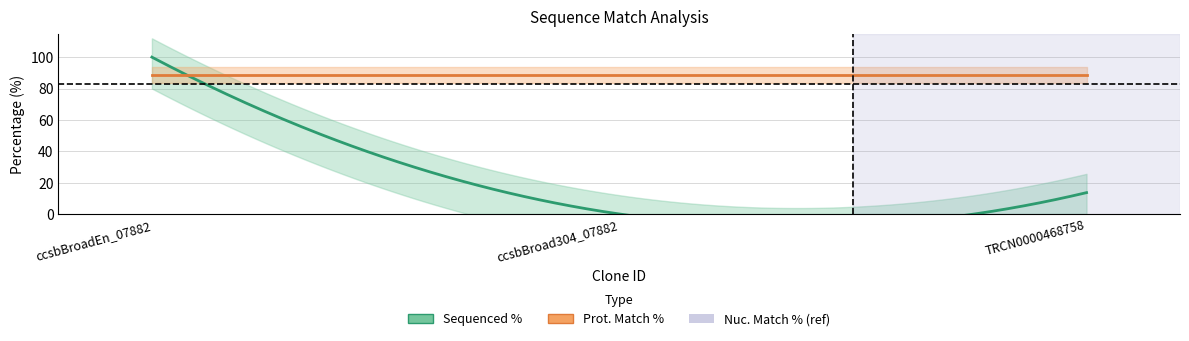

How many values in the Sequenced % series are below 13?

1